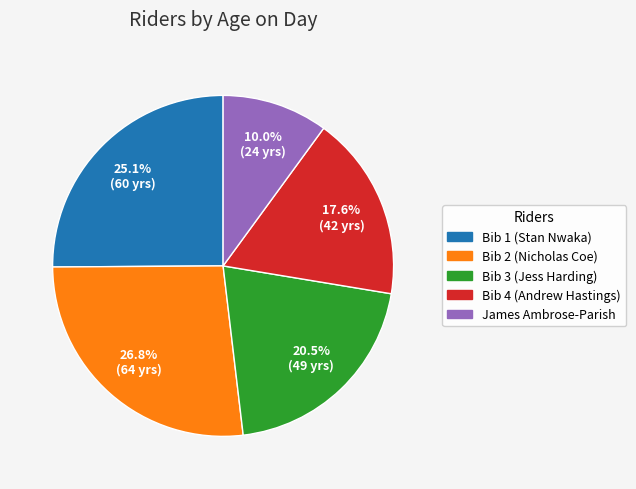

Combined, do Bib 3 (Jess Harding) and Bib 1 (Stan Nwaka) account for over 50%?

No